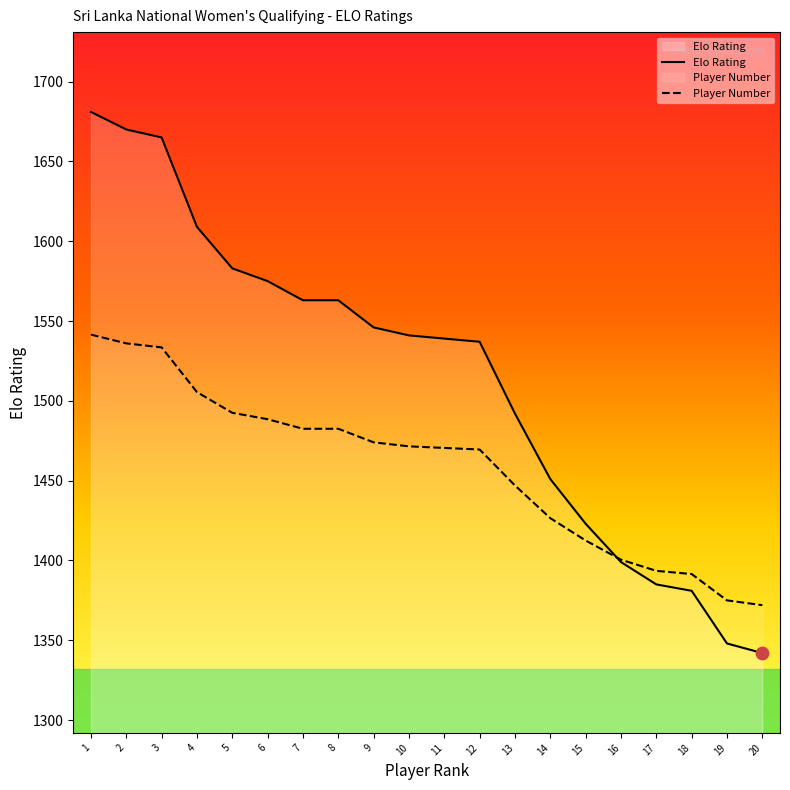

Which series has the largest total across all categories?

Elo Rating